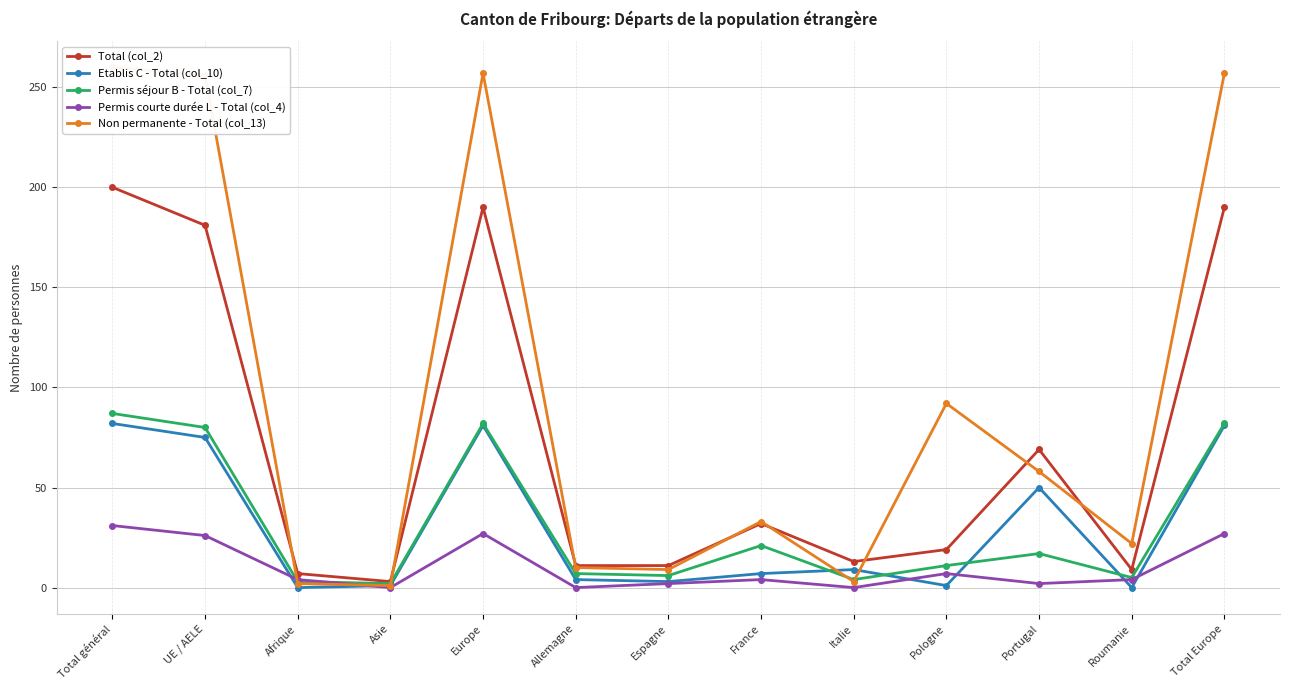

What is the value of the Permis courte durée L - Total (col_4) point at the 3rd from the left?

4